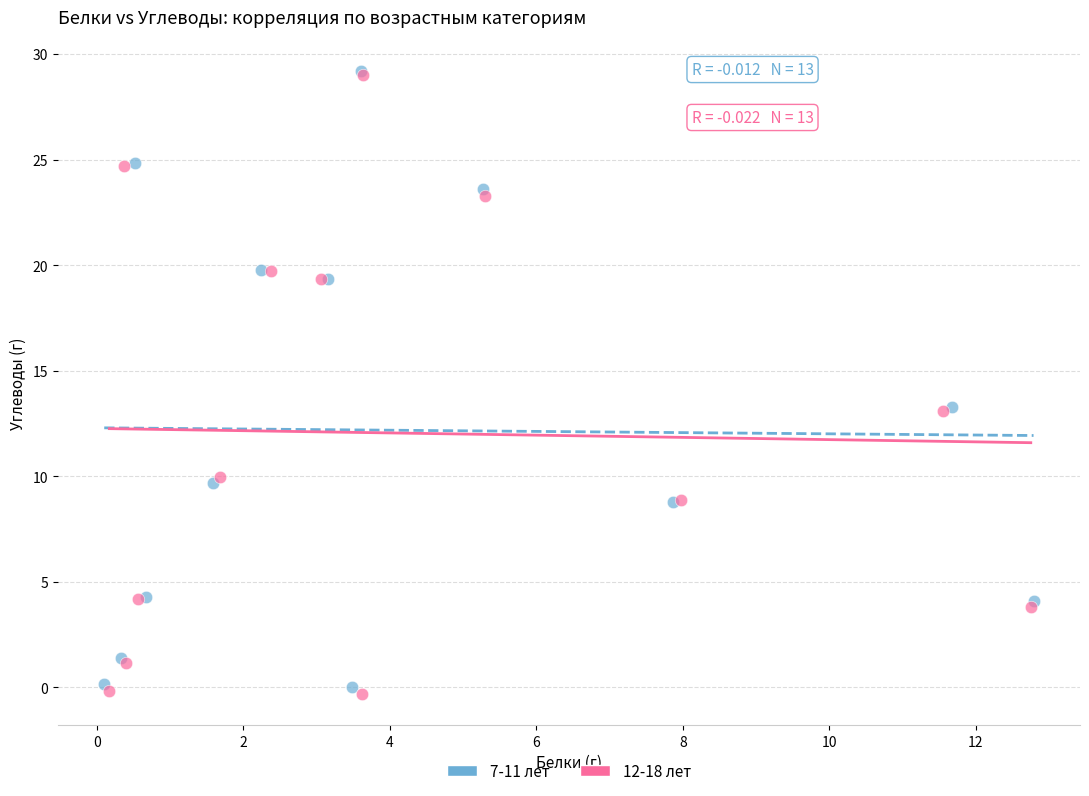

Which series has the widest spread of Y values?

12-18 лет